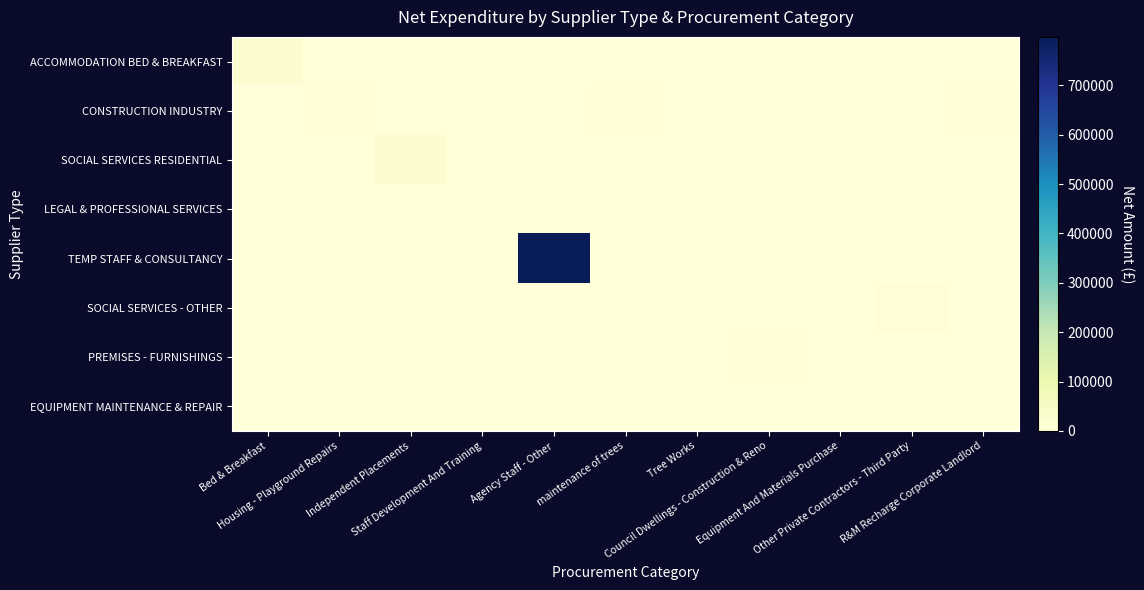

List the series in order of their peak value, highest first.

TEMP STAFF & CONSULTANCY, ACCOMMODATION BED & BREAKFAST, SOCIAL SERVICES RESIDENTIAL, SOCIAL SERVICES - OTHER, CONSTRUCTION INDUSTRY, PREMISES - FURNISHINGS, LEGAL & PROFESSIONAL SERVICES, EQUIPMENT MAINTENANCE & REPAIR